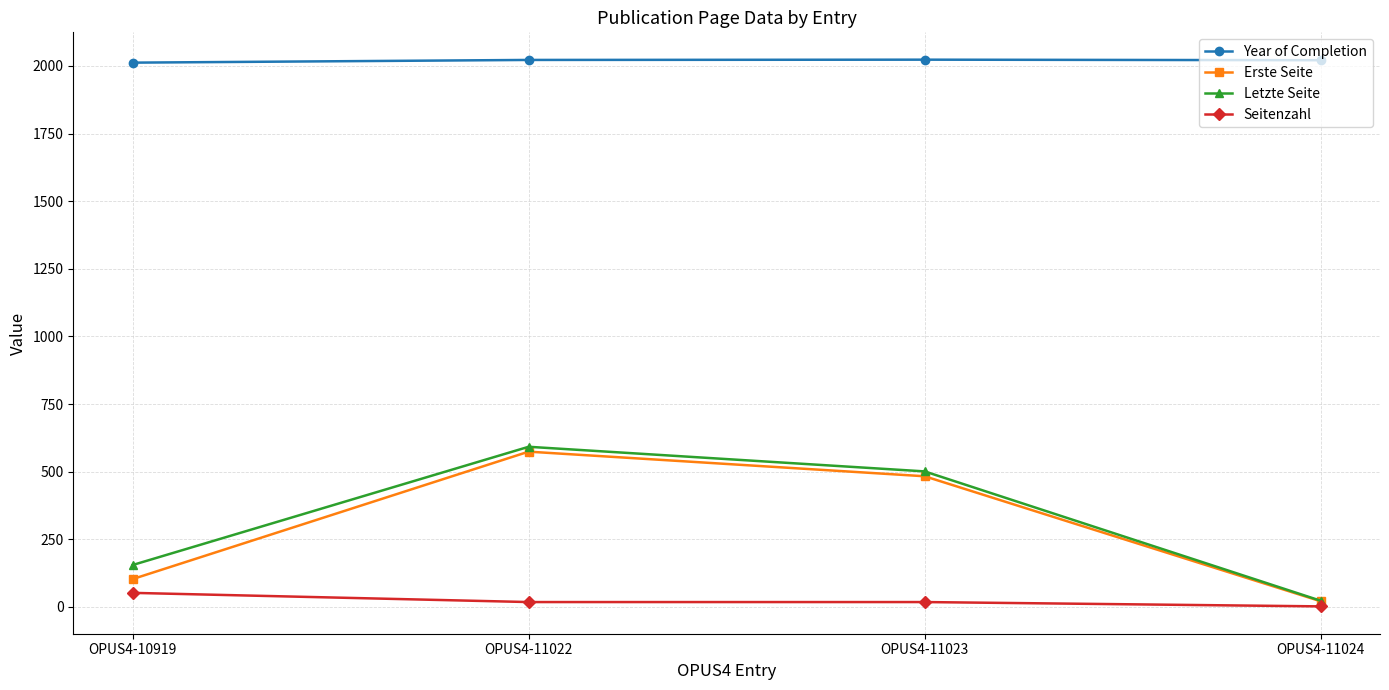

The value of Erste Seite at OPUS4-11022 is 574. True or false?

True